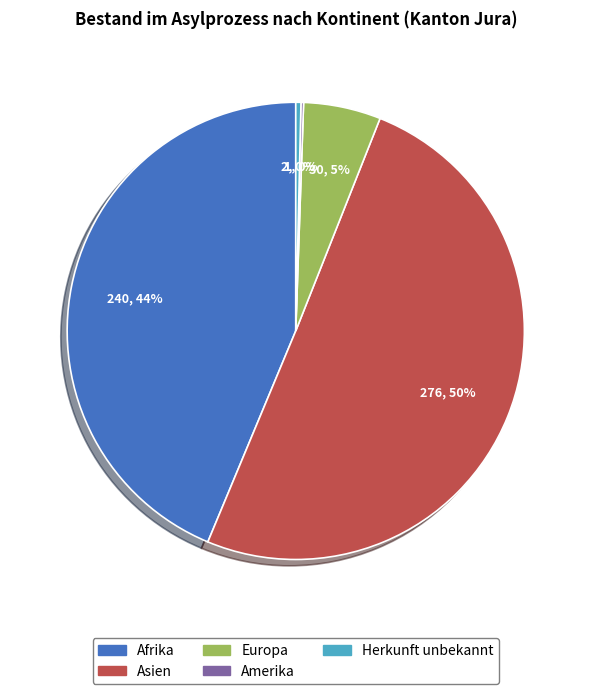

Approximately how many times larger is the value at Afrika compared to Herkunft unbekannt?

120.0